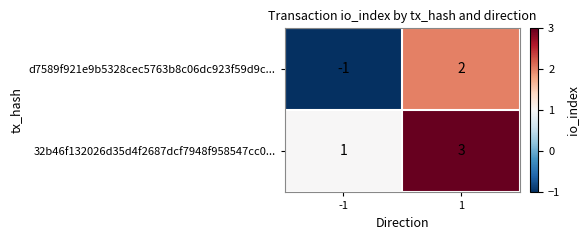

True or false: 32b46f132026d35d4f2687dcf7948f958547cc0... has a value of 3 at 1.

True